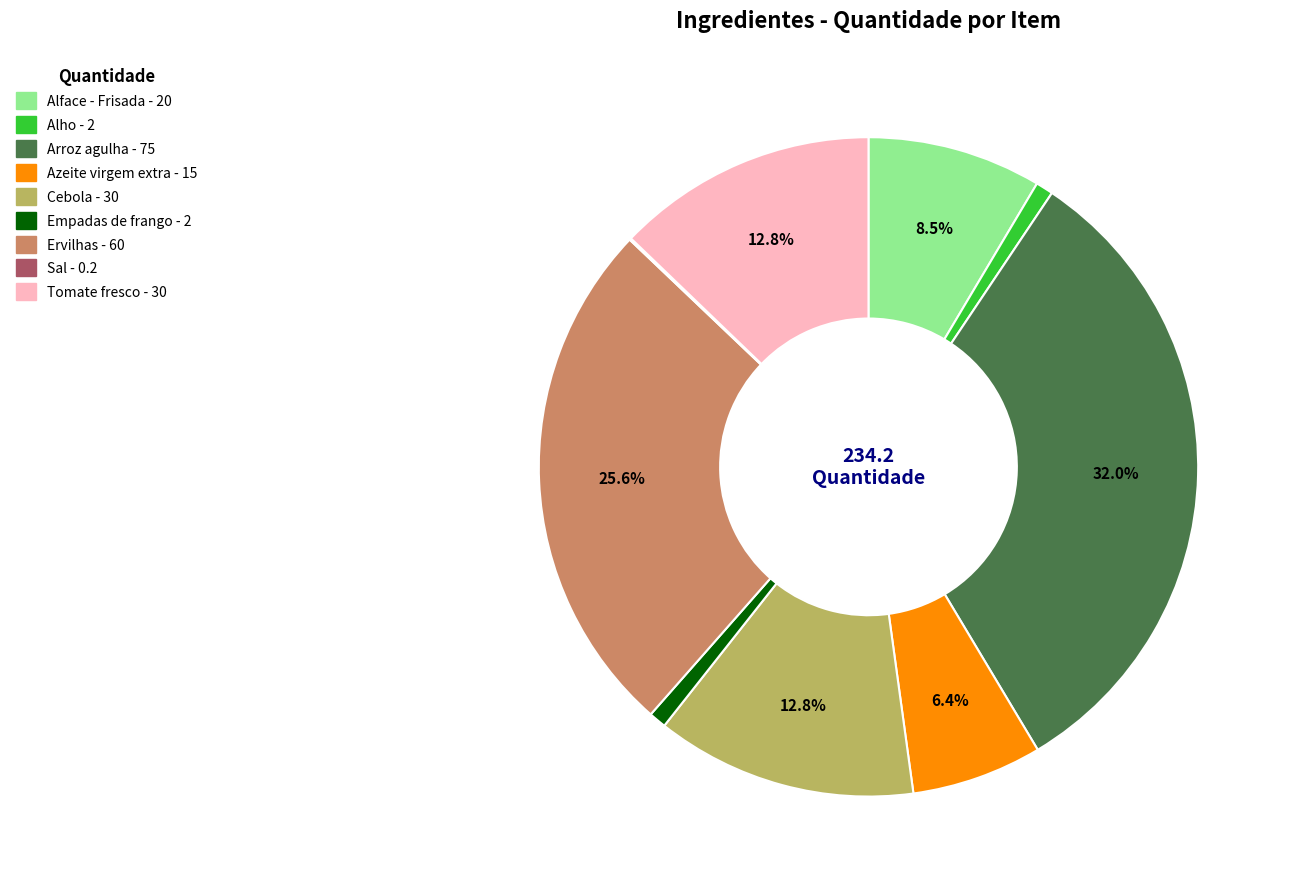

What is the ratio of the value at Arroz agulha to the value at Empadas de frango?

37.5